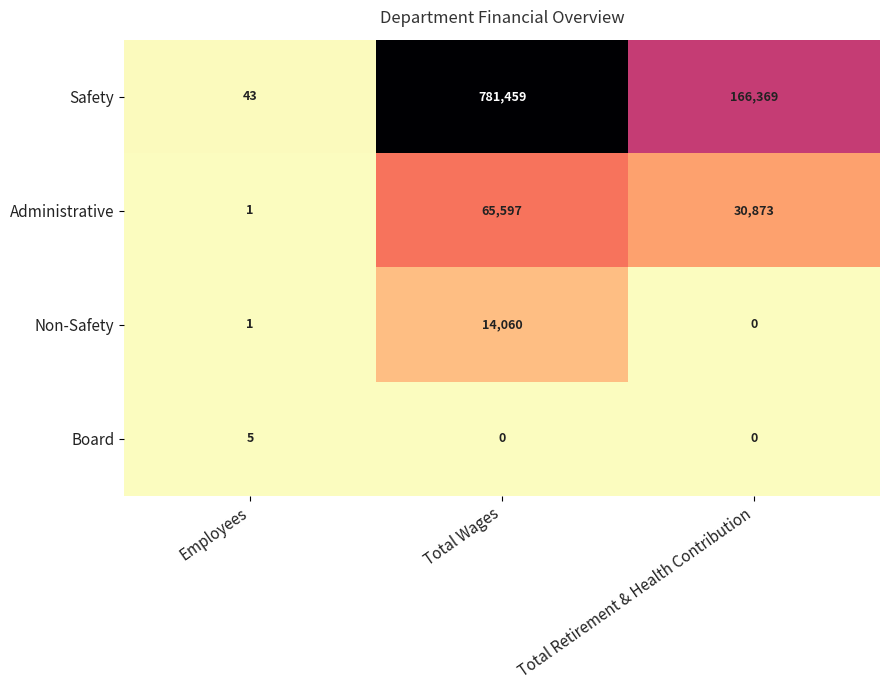

At which category is the sum across all series the highest?

Total Wages